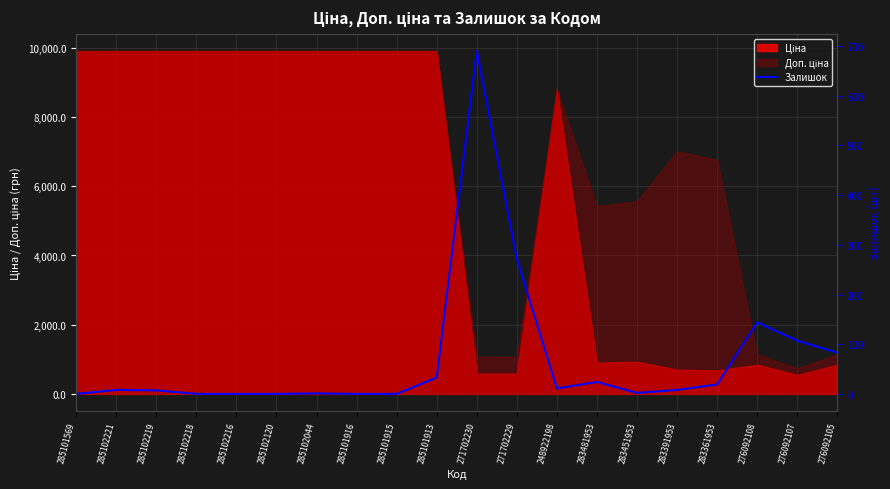

What is the label of the 6th point from the right?

283451953